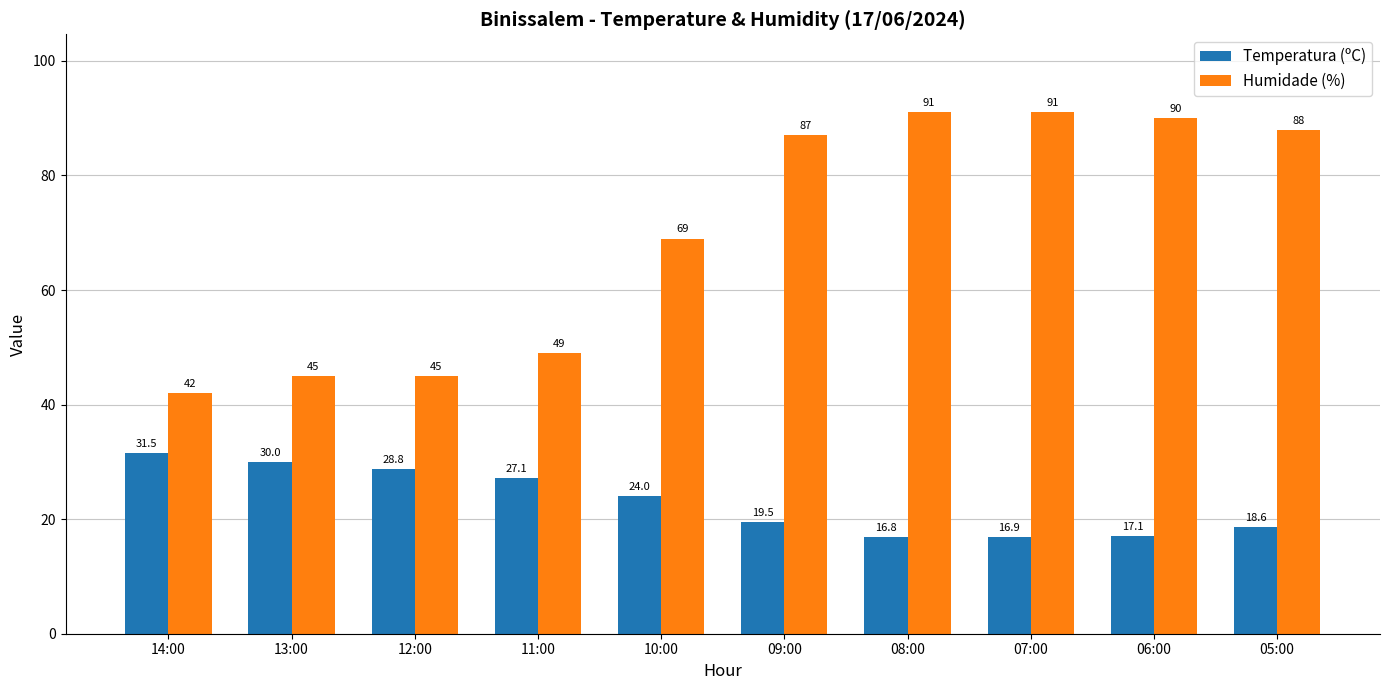

Reading left to right, transcribe all the data shown in this chart.

Temperatura (ºC): 14:00=31.5	13:00=30.0	12:00=28.8	11:00=27.1	10:00=24.0	09:00=19.5	08:00=16.8	07:00=16.9	06:00=17.1	05:00=18.6
Humidade (%): 14:00=42.0	13:00=45.0	12:00=45.0	11:00=49.0	10:00=69.0	09:00=87.0	08:00=91.0	07:00=91.0	06:00=90.0	05:00=88.0